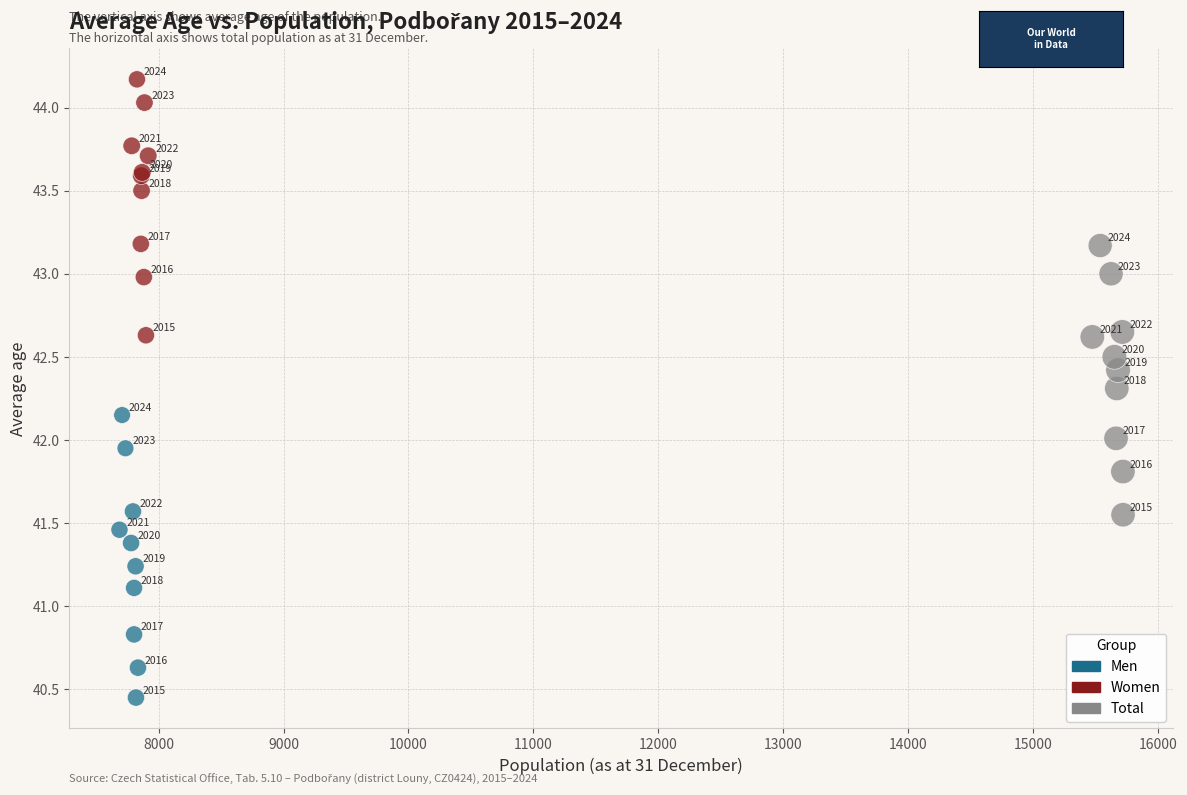

Which series has the widest spread of Y values?

Men